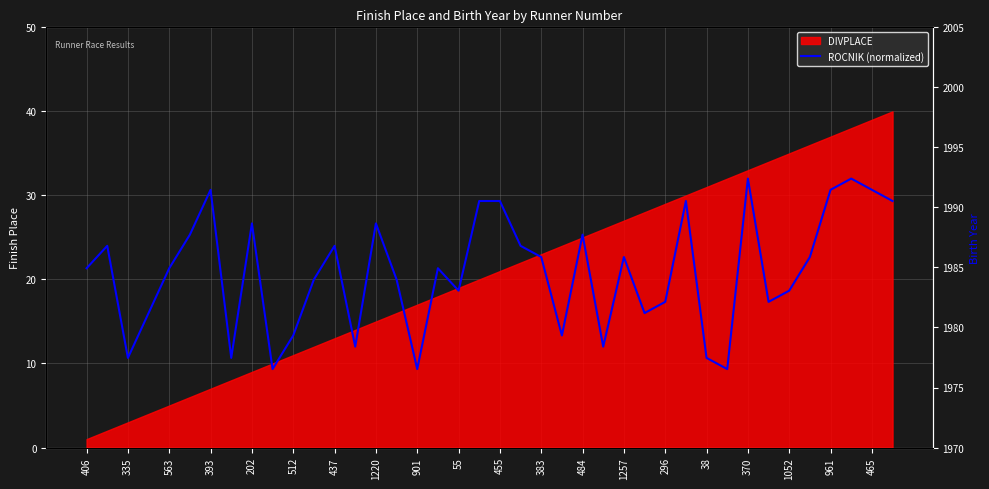

How many lines are shown in the chart?

1